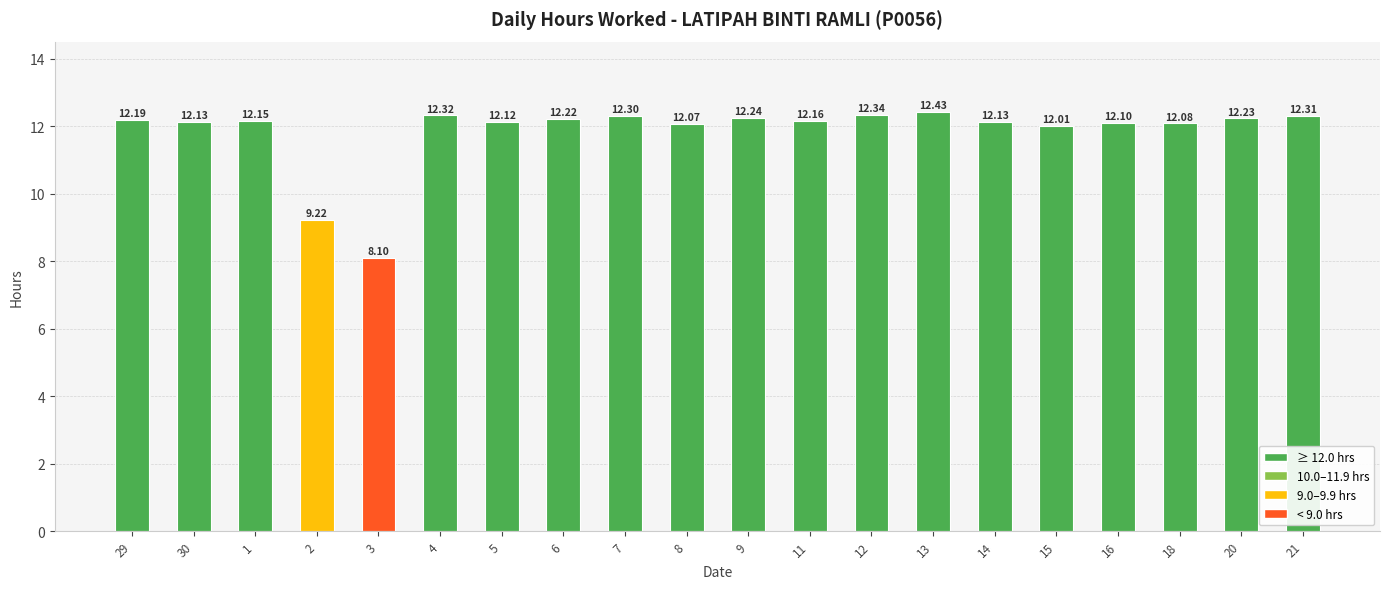

Where does the data first go above 12?

29